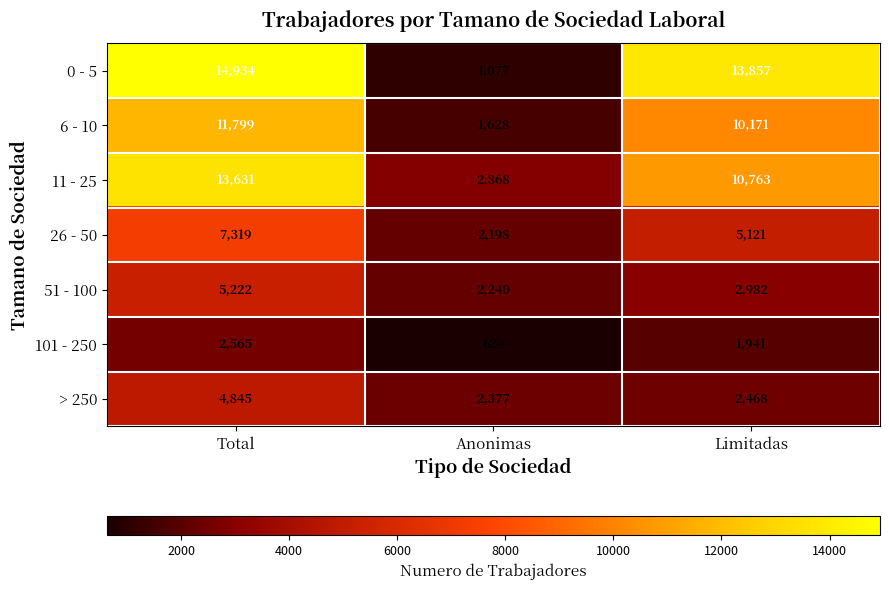

What is the difference between the highest and lowest values at Anonimas?

2244